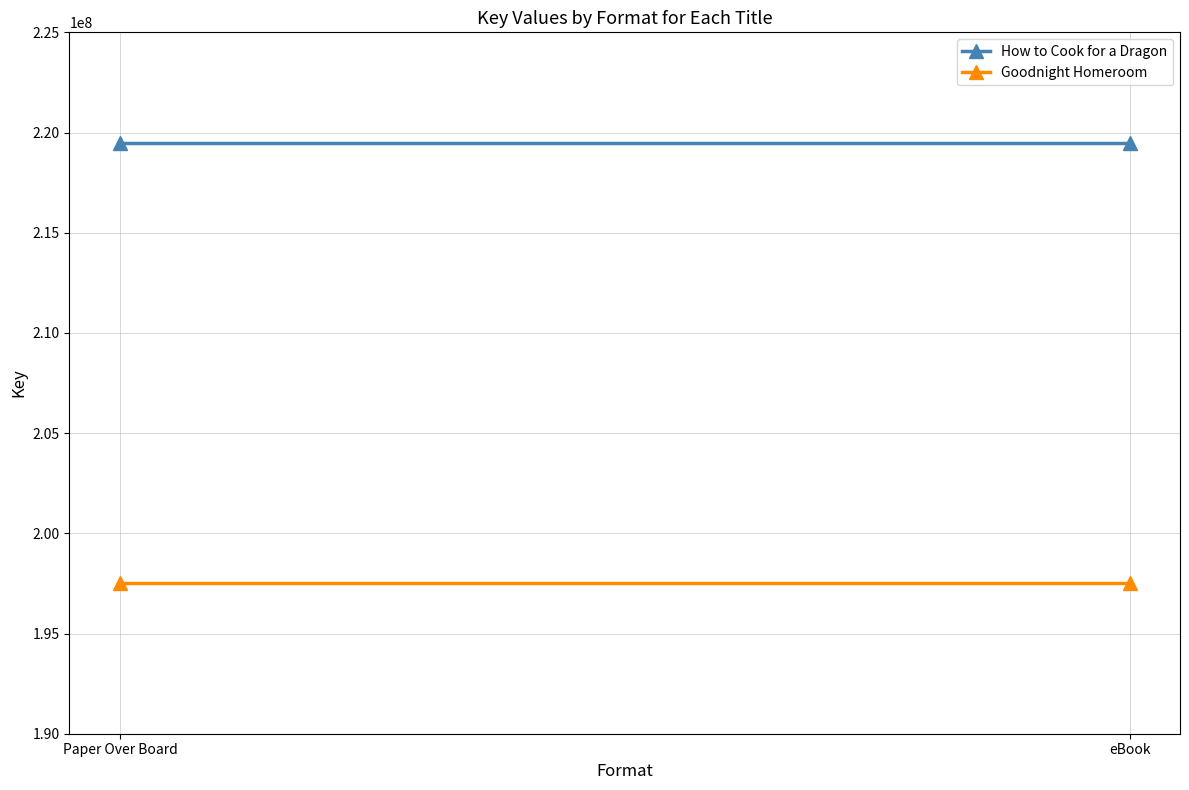

What are all the series names shown in the legend?

How to Cook for a Dragon, Goodnight Homeroom